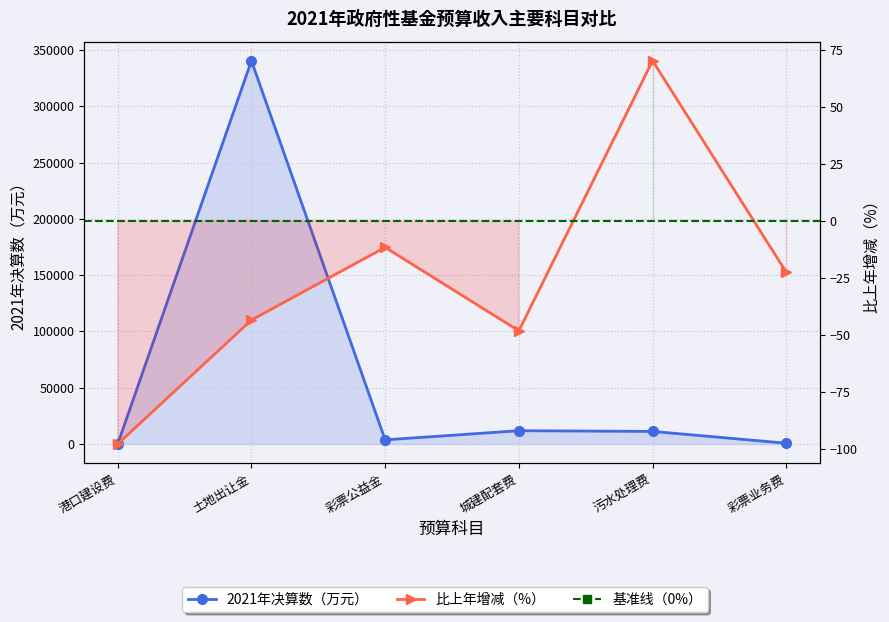

How many positive values does the 2021年决算数比2020年决算数增减% series have?

1